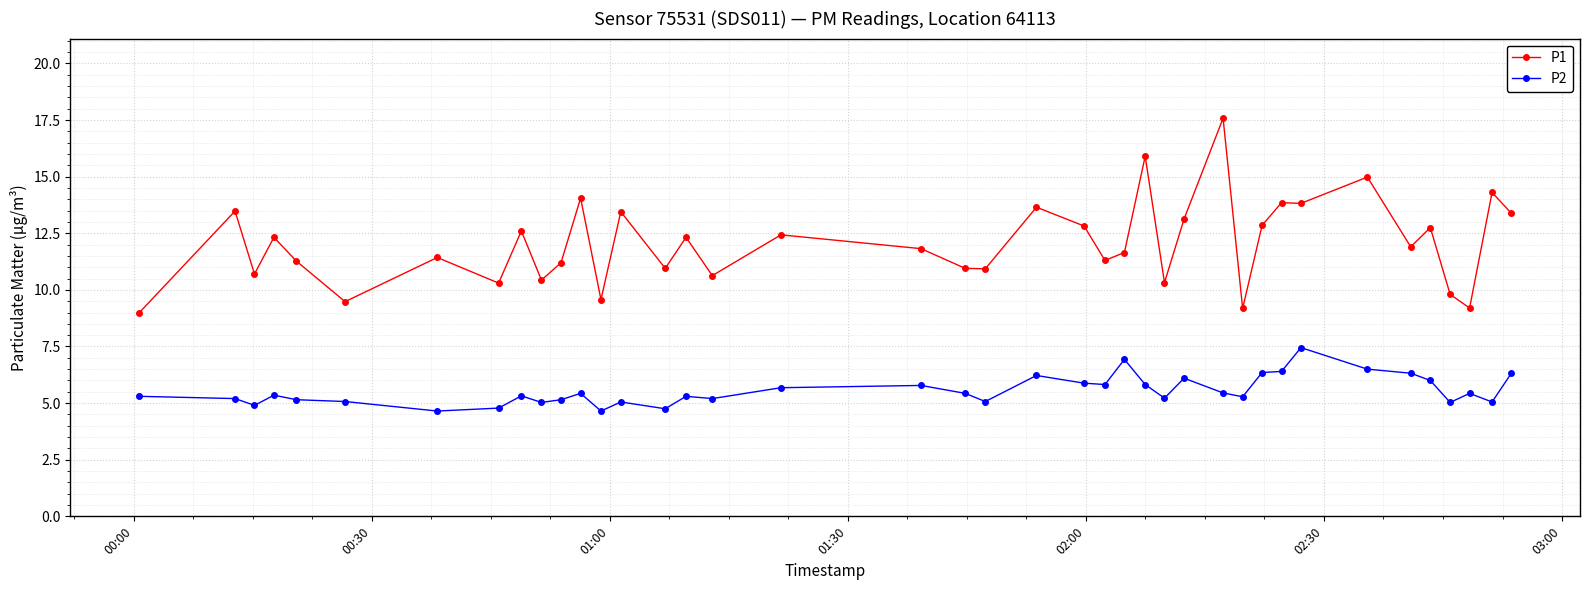

Count the number of categories in the chart.

40